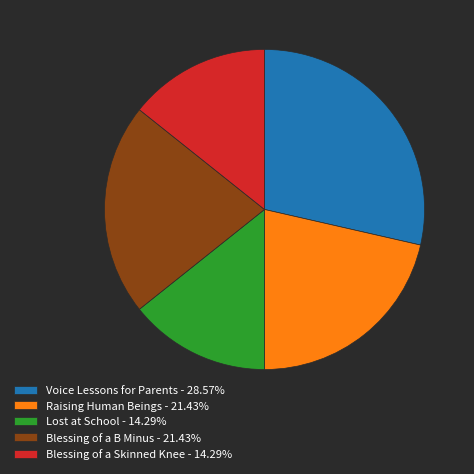

Does any single category account for the majority?

No